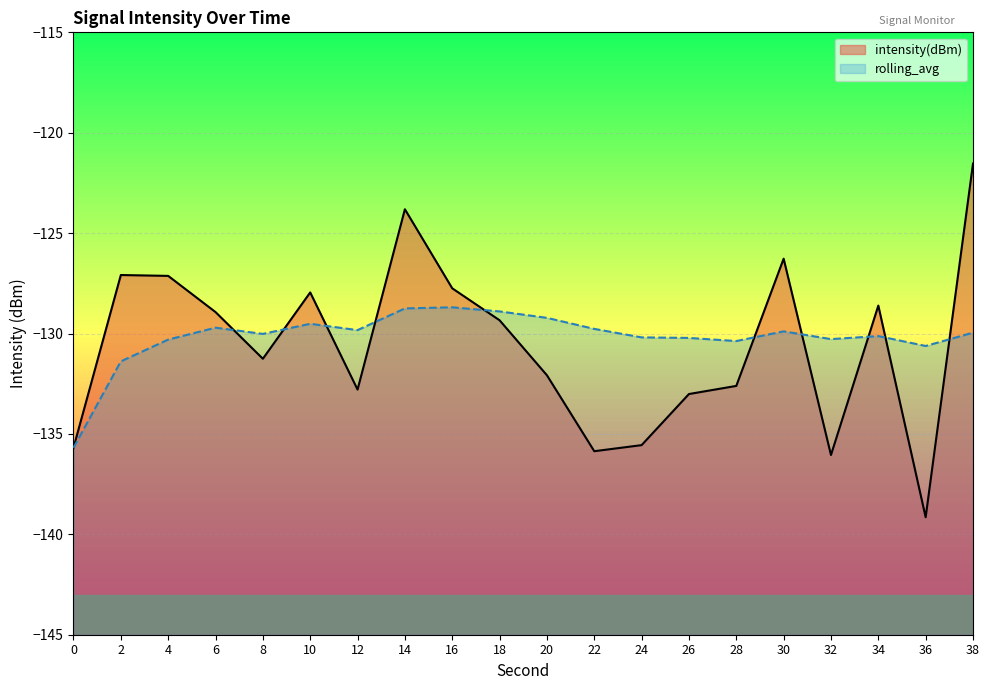

What is the value of the rolling_avg point at the 6th from the left?

-129.5